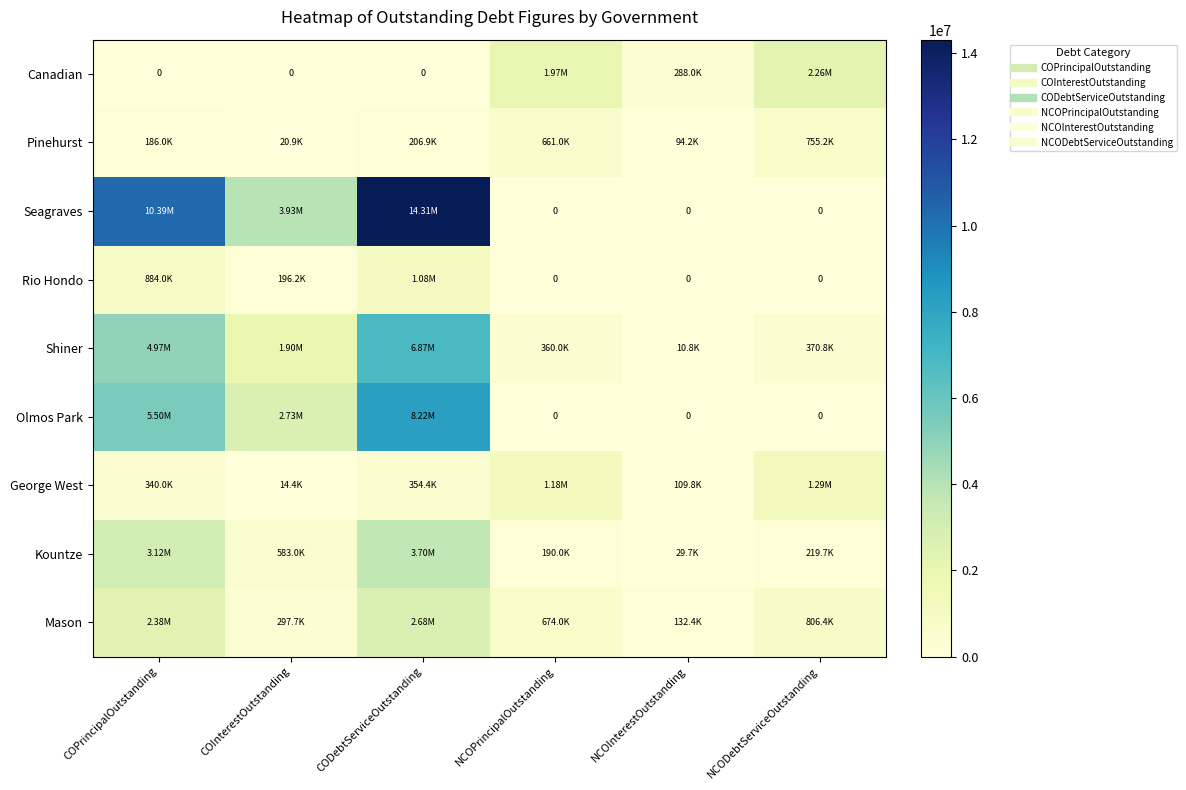

What is the total value across all series at NCODebtServiceOutstanding?

5699807.3